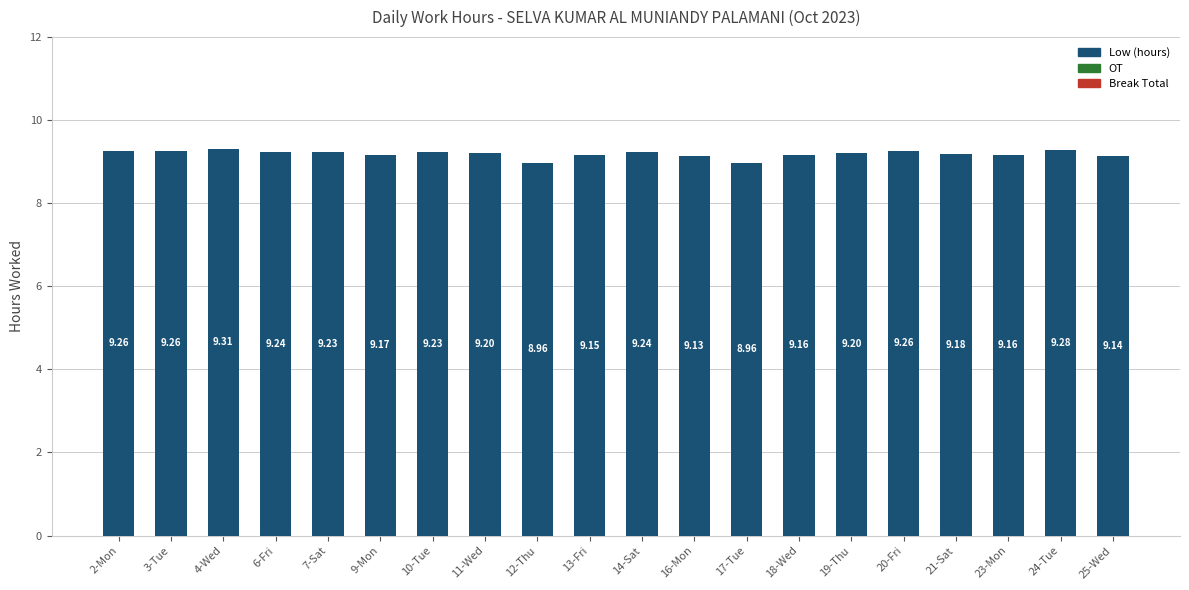

Between 9-Mon and 17-Tue, which is larger?

9-Mon